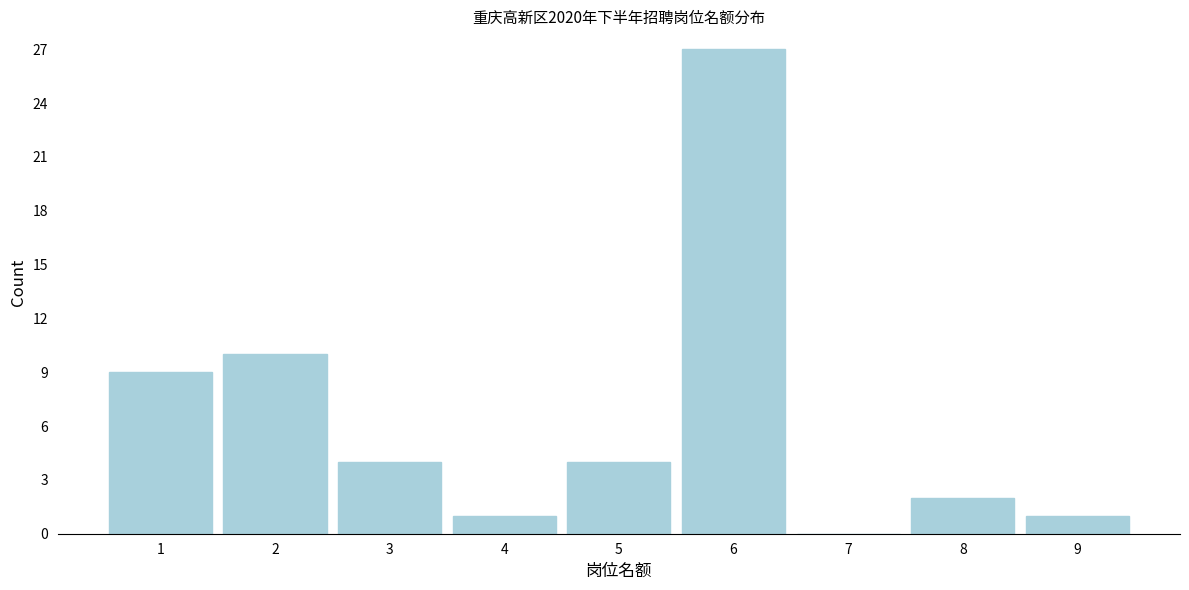

Reading left to right, extract all data points from this chart.

1=9	2=10	3=4	4=1	5=4	6=27	7=0	8=2	9=1